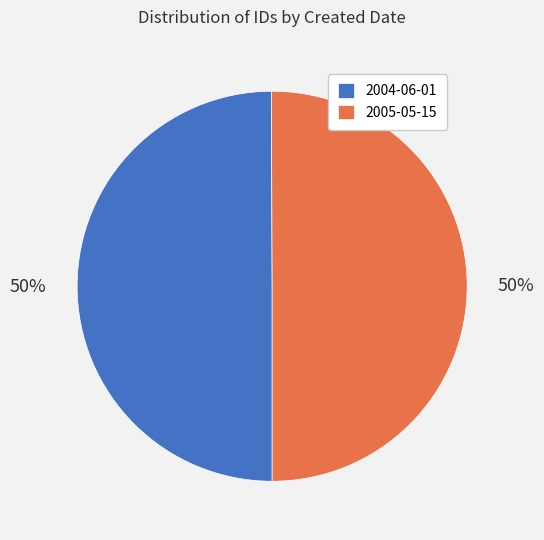

What percentage is the 2004-06-01 slice, to the nearest percent?

50%